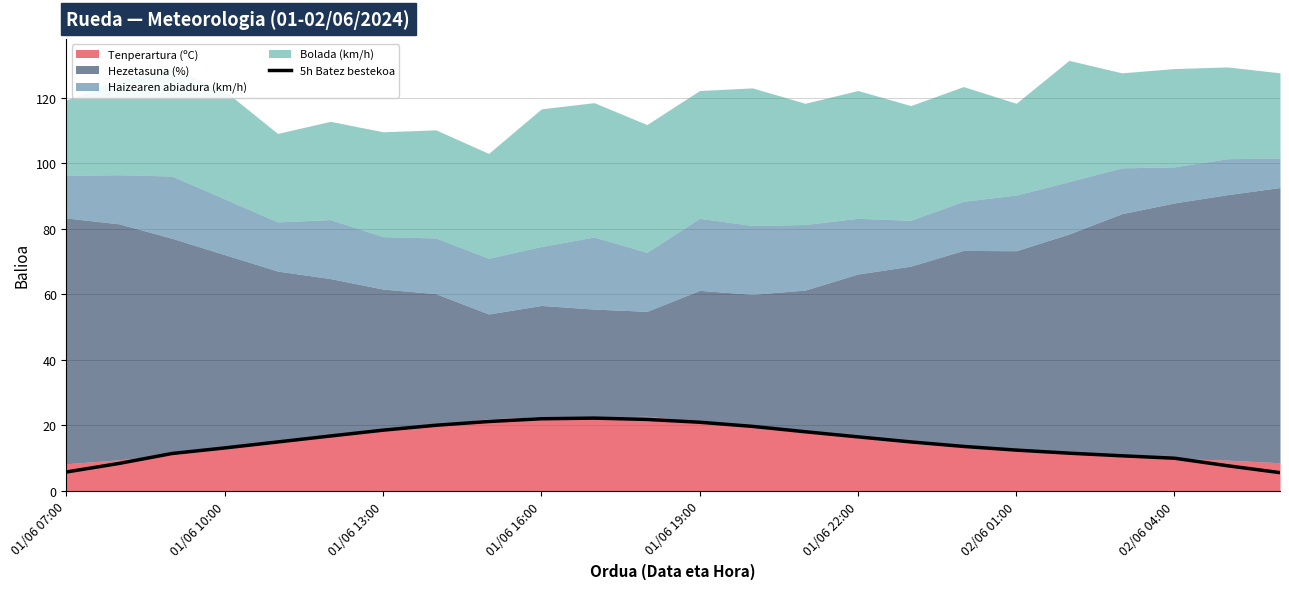

At which category does the chart reach its minimum across all series?

23